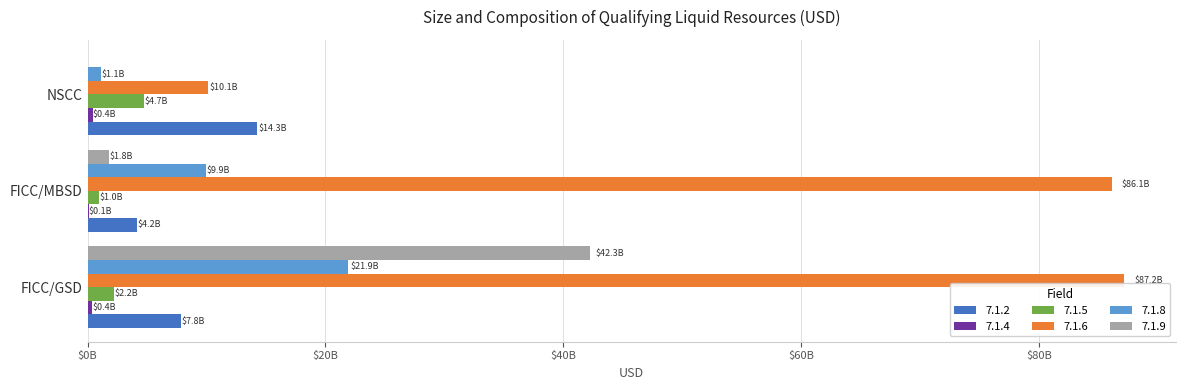

What is the total value across all series at FICC/MBSD?

103059109153.4